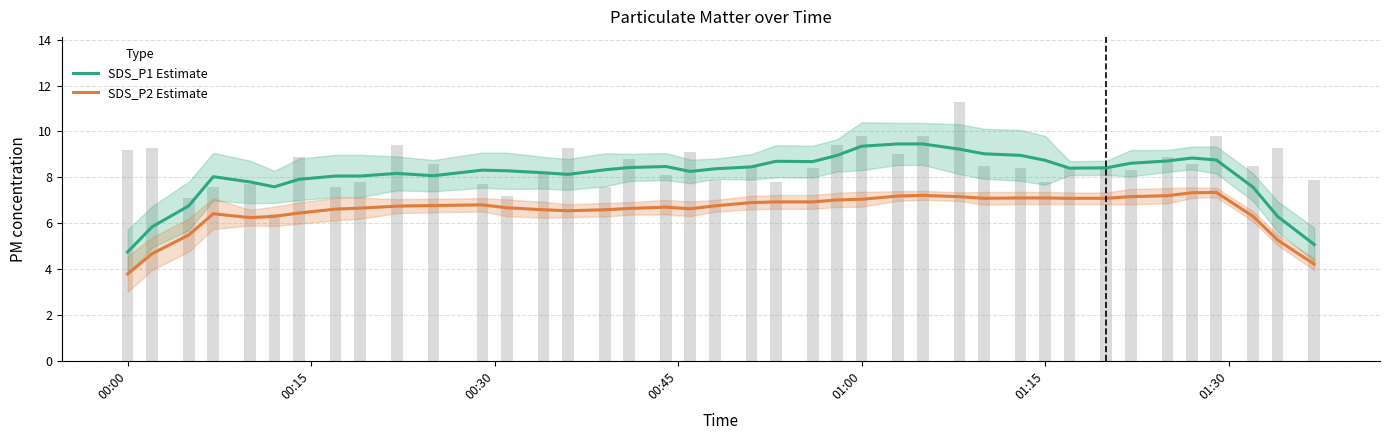

At how many categories does at least one series exceed 4?

40